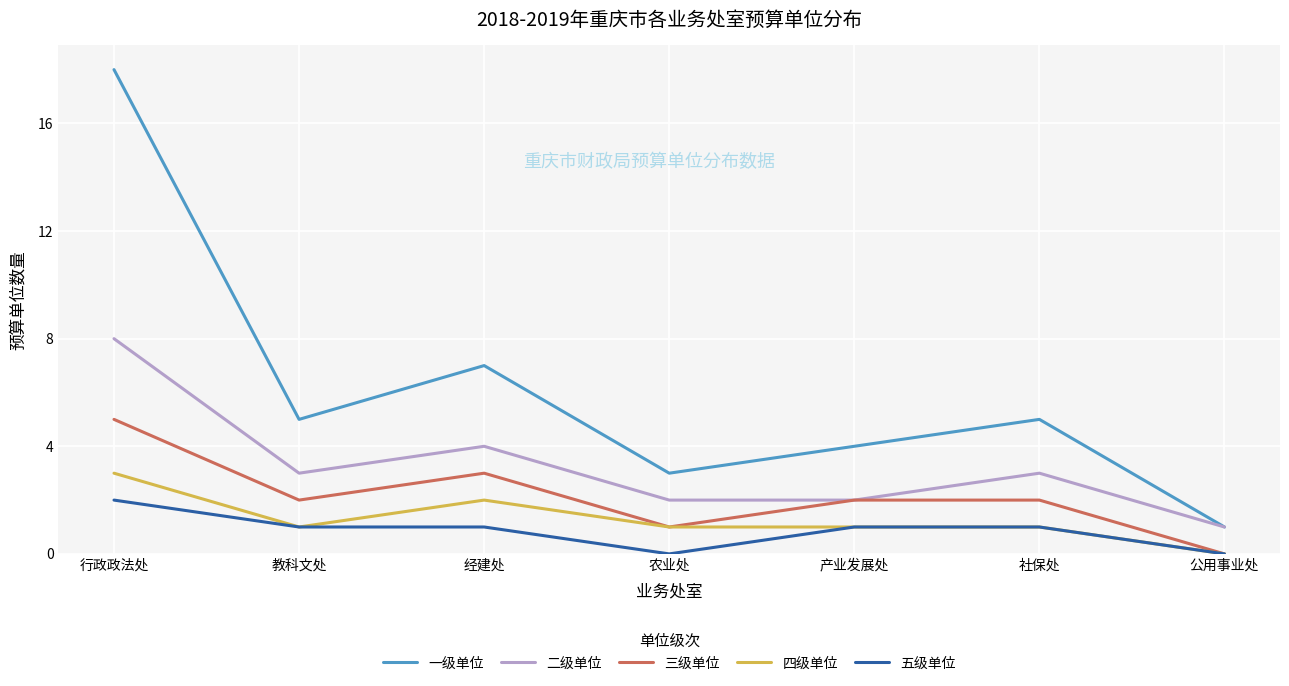

Rank the series by their maximum value, from highest to lowest.

一级单位, 二级单位, 三级单位, 四级单位, 五级单位